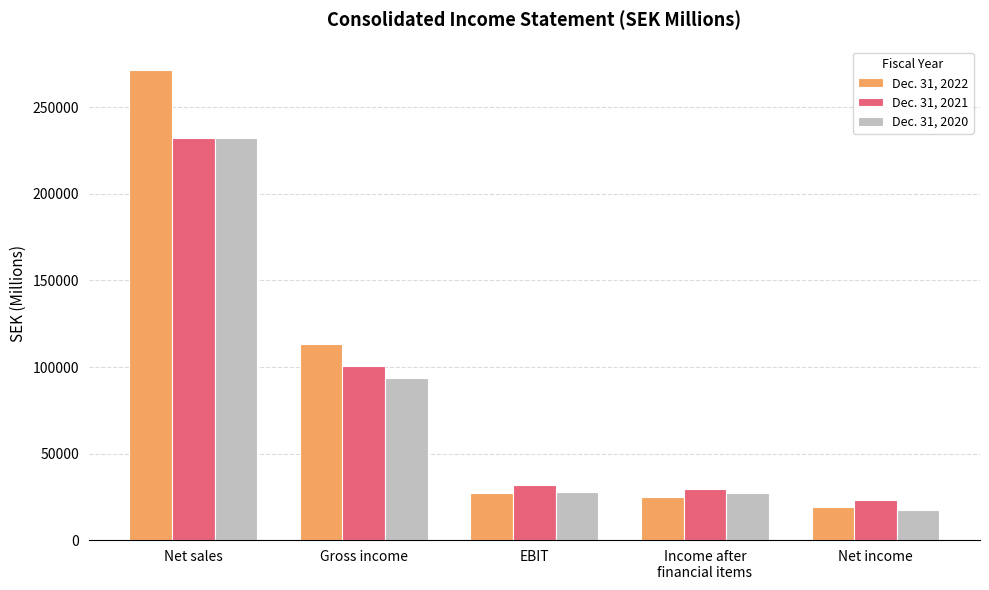

At which category does the chart reach its minimum across all series?

Net income